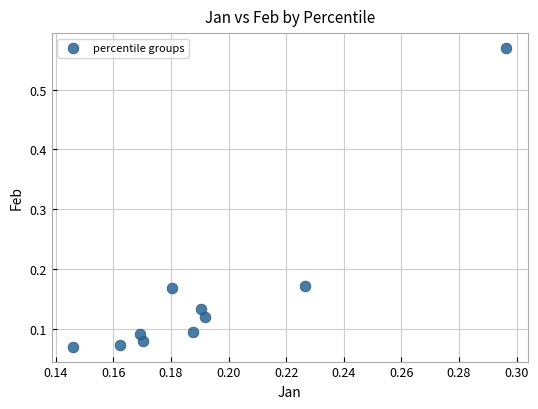

What is the range of Y values (max minus min)?

0.5